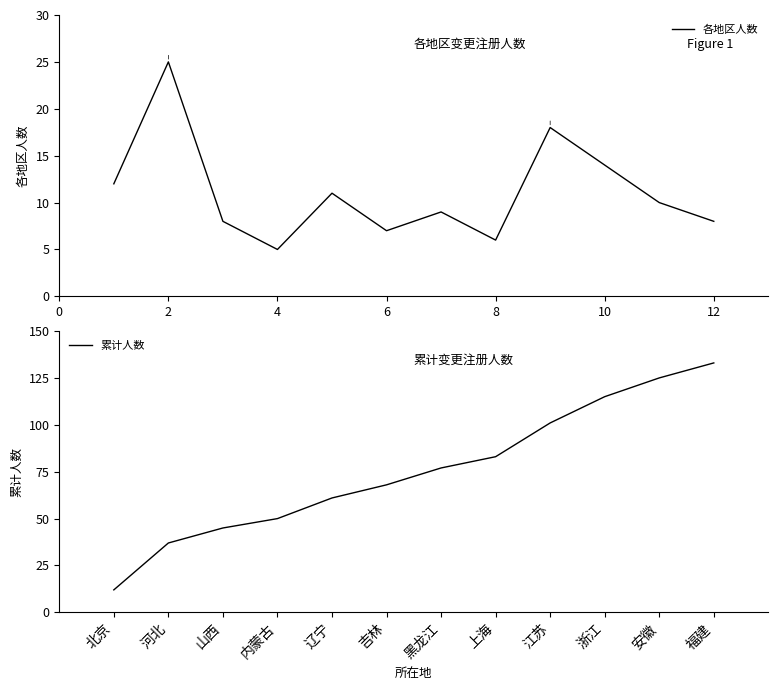

What is the difference between the second highest and minimum values in the 累计人数 series?

113